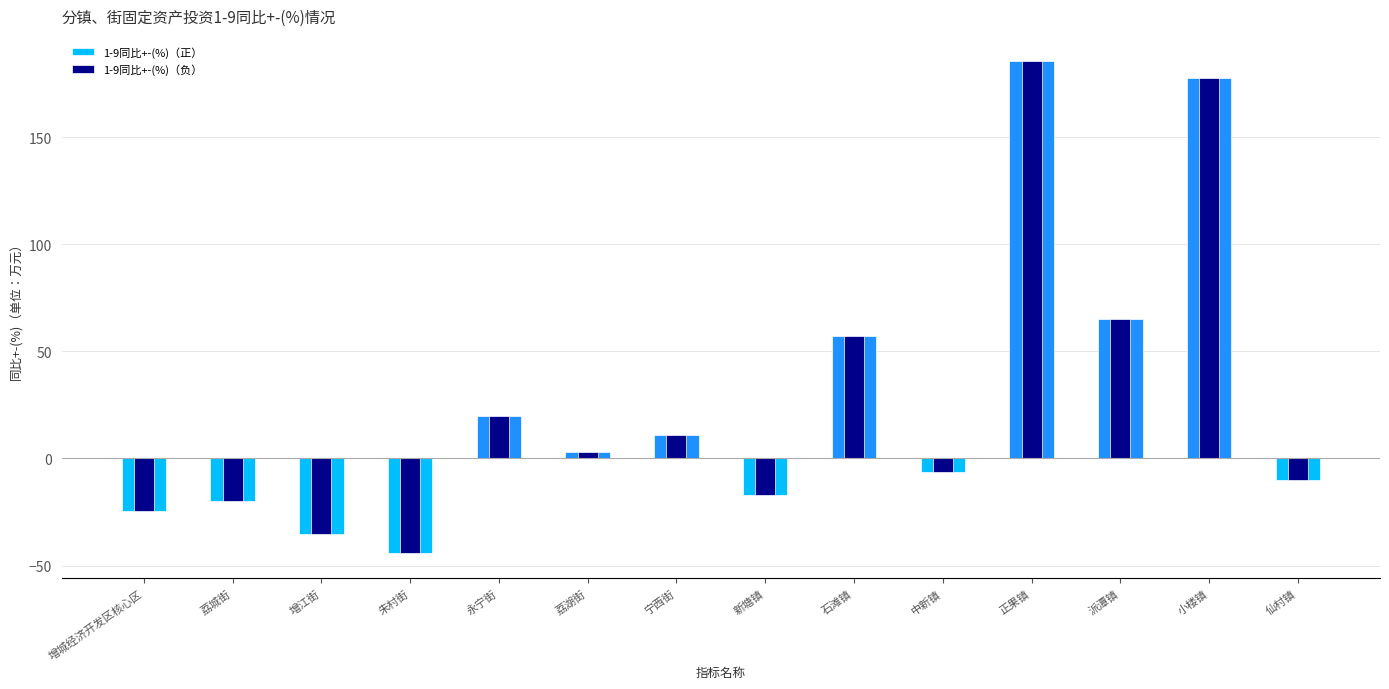

What is the sum of all 1-9同比+-(%)（负） values?

361.8